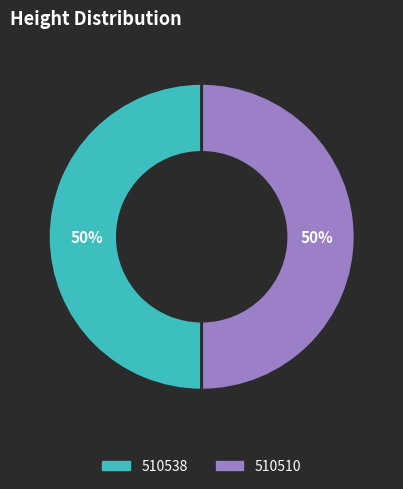

The 510510 slice represents 50% of the pie. True or false?

True